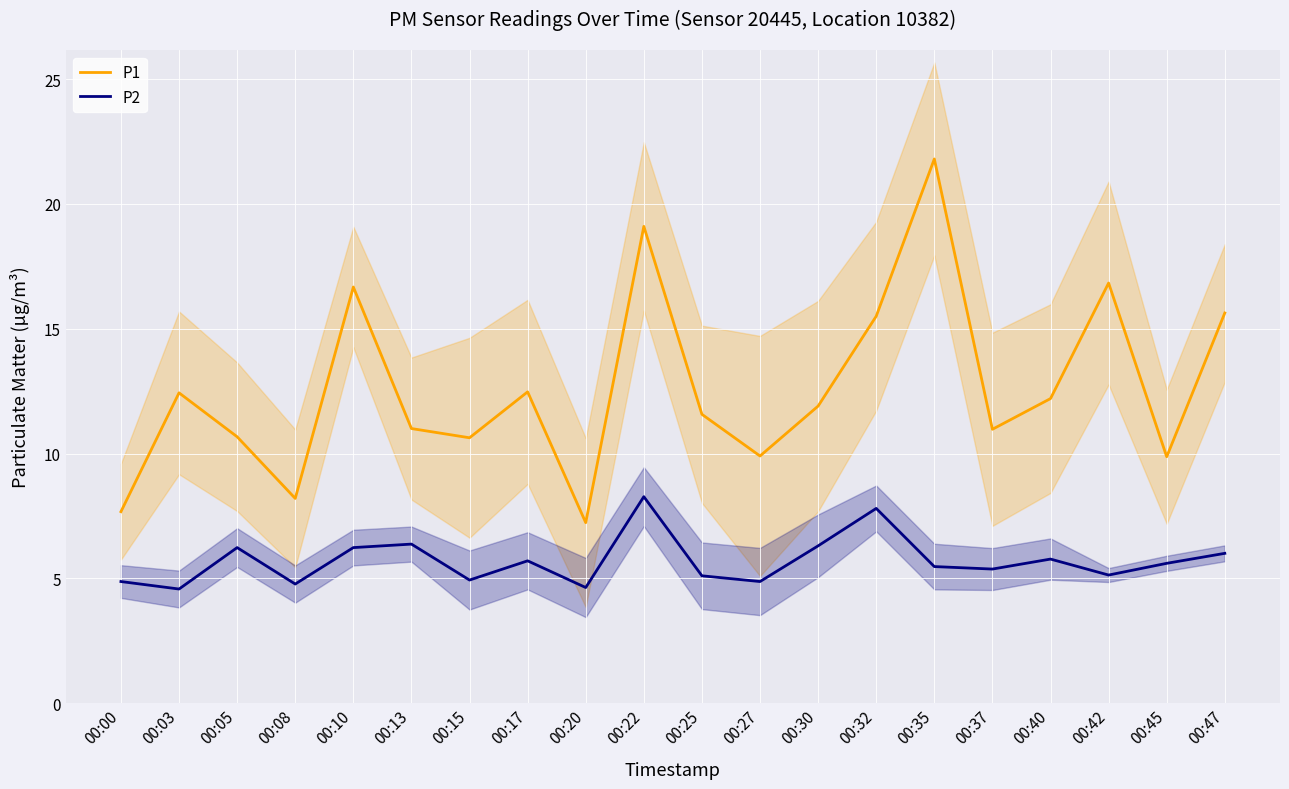

At which category is the sum across all series the highest?

00:22